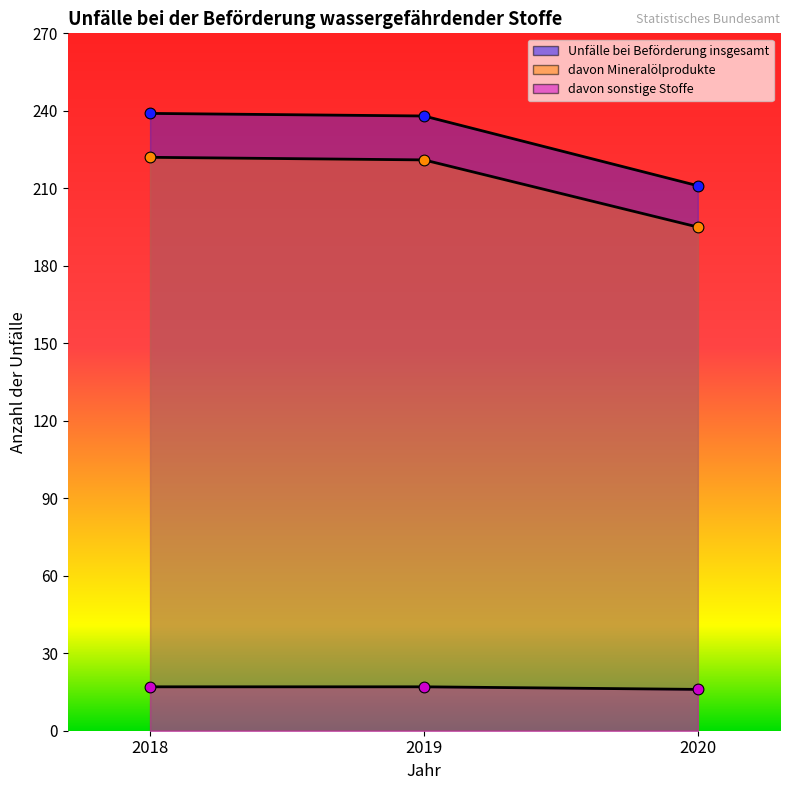

Which series has the largest Y range (max minus min)?

Unfälle bei Beförderung insgesamt